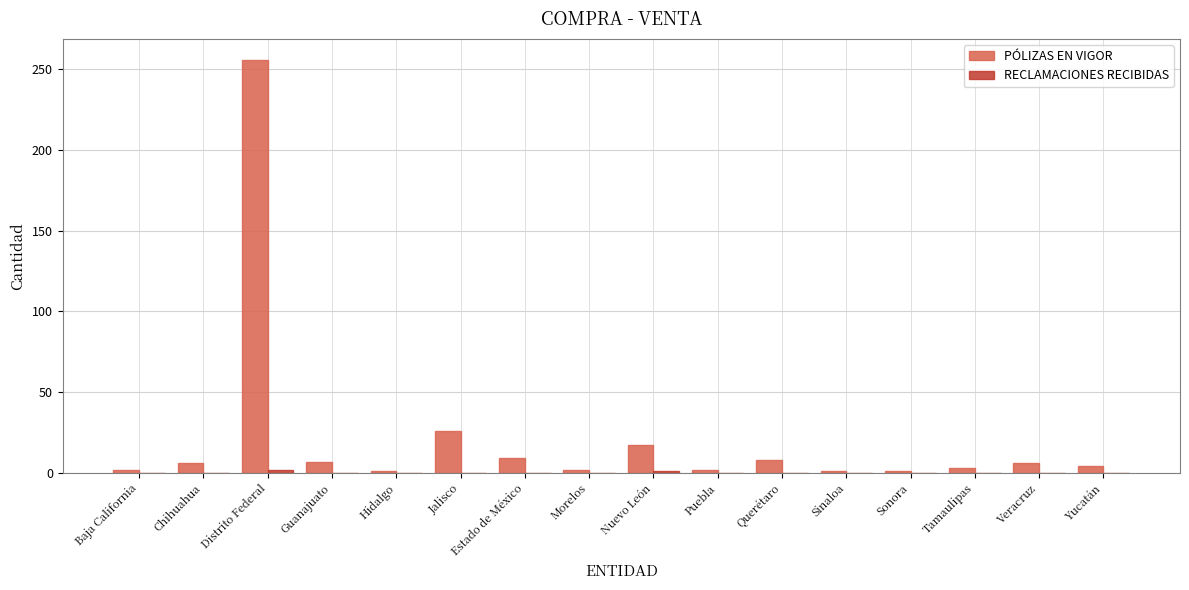

At which category is the sum across all series the highest?

Distrito Federal